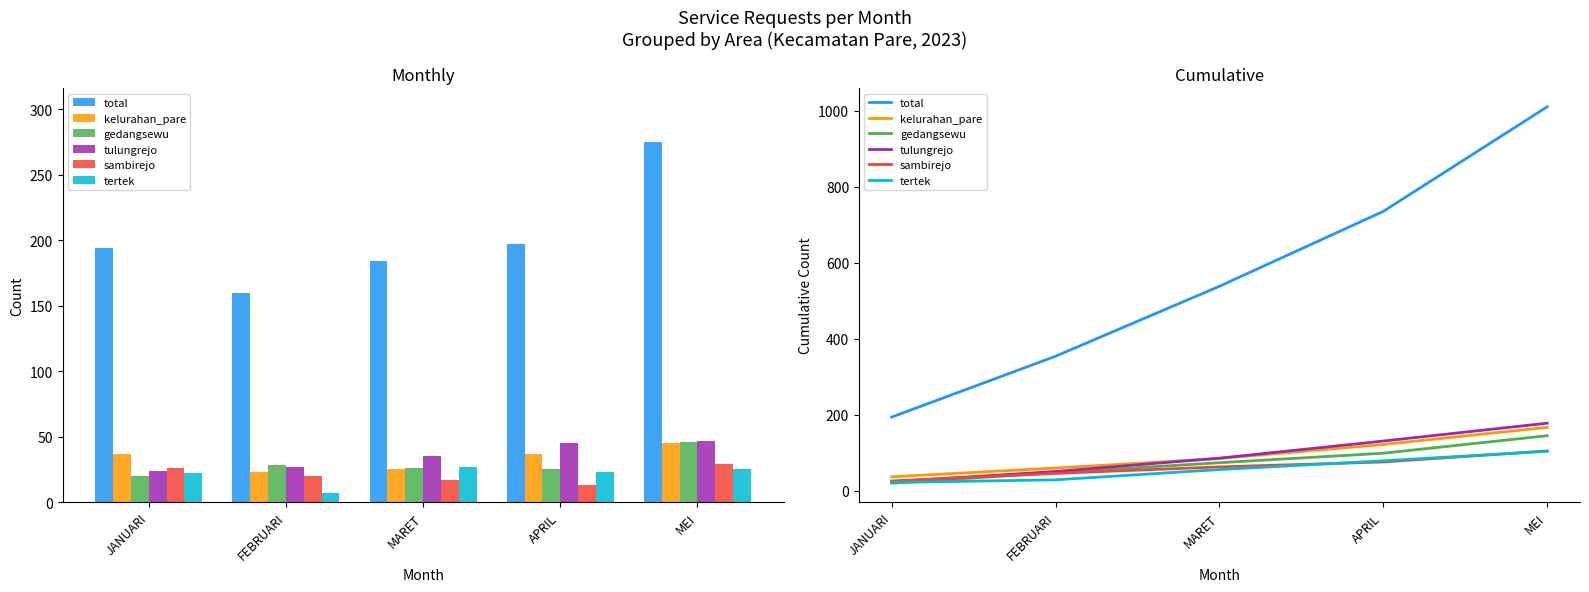

What is the sum of the kelurahan_pare values at JANUARI and APRIL?

159